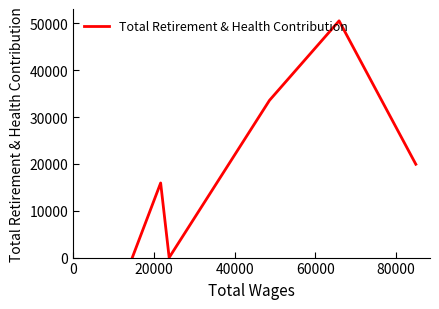

Reading right to left, extract all data points from this chart.

19932	50563	33583	0	15937	0